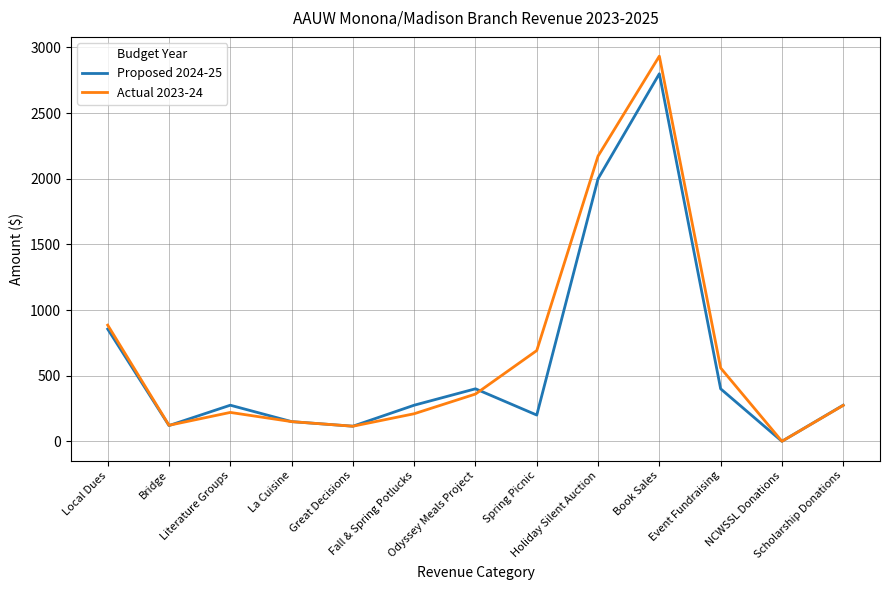

List the series in order of their overall mean, highest first.

Actual 2023-24, Proposed 2024-25